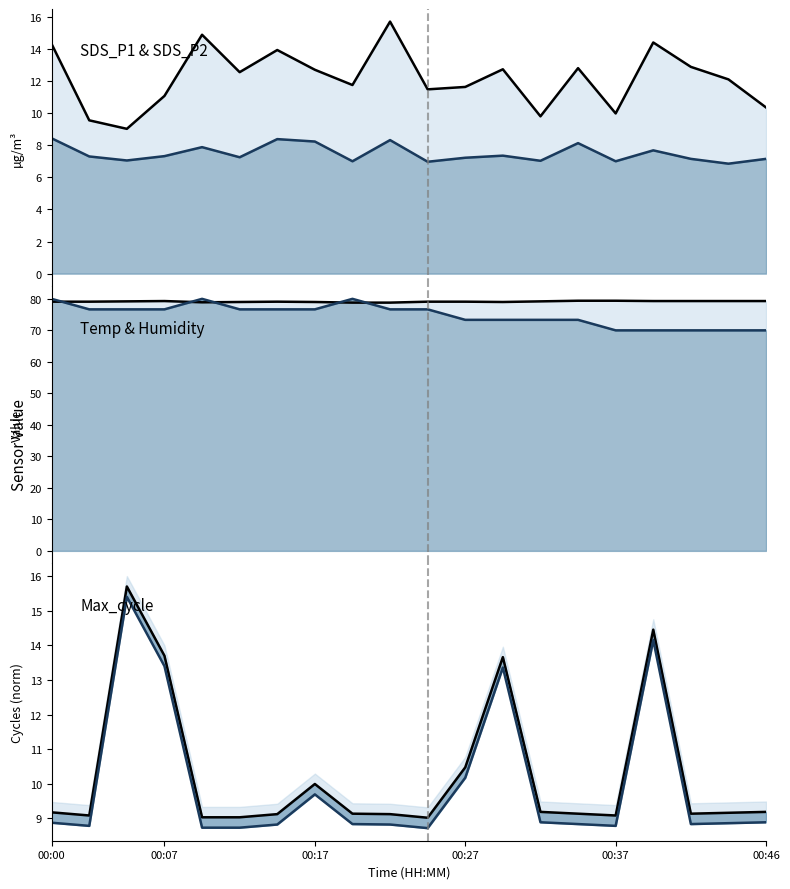

What is the sum of the Humidity values at Max_cycle and 15?

158.3